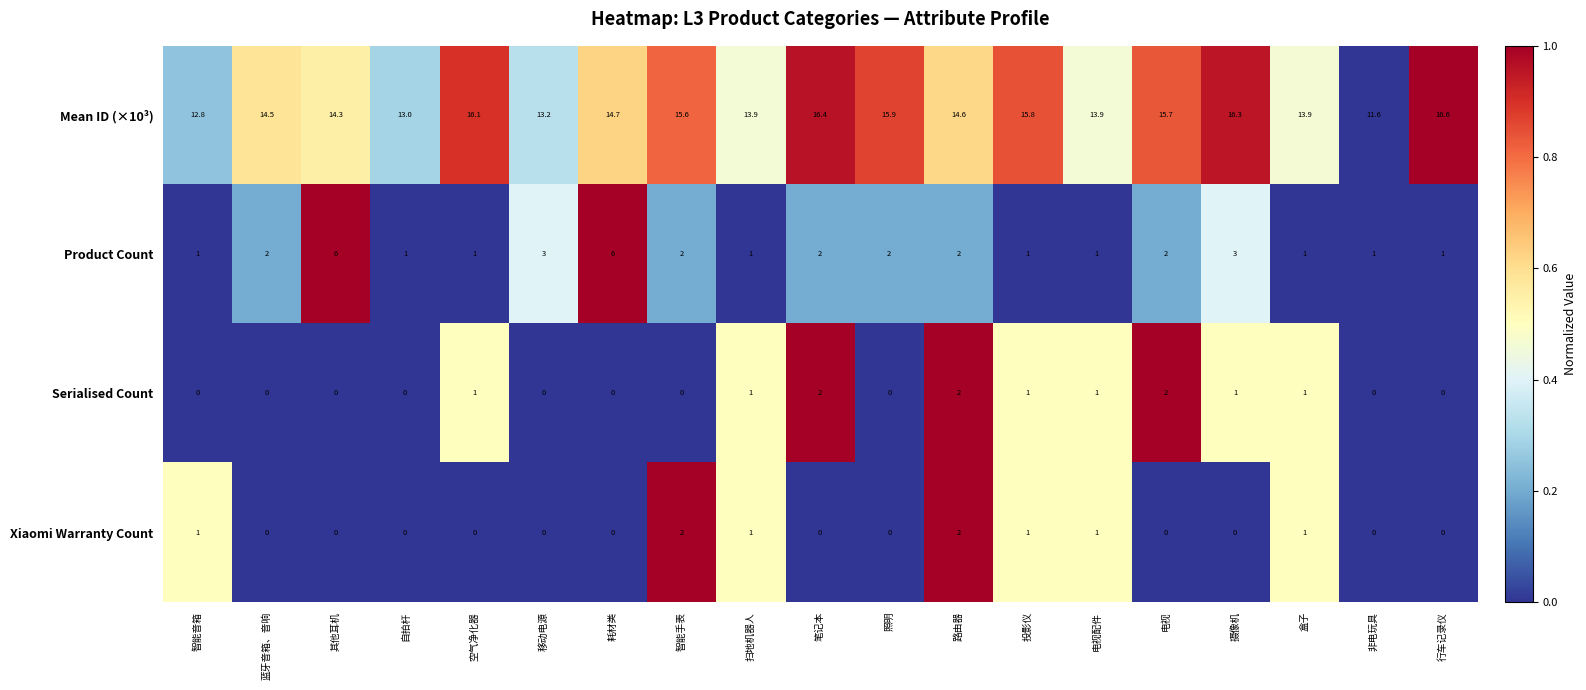

What is the total value across all series at 空气净化器?

18.1